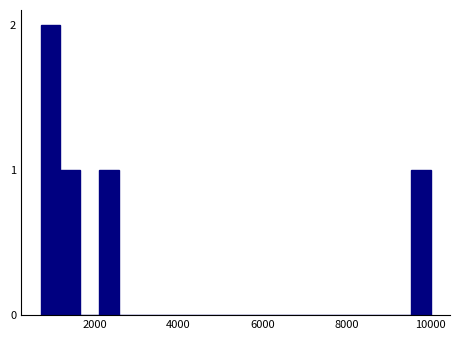

Around what value on the x-axis is the tallest bar? Give the approximate position of its centre, as read against the axis.

1000